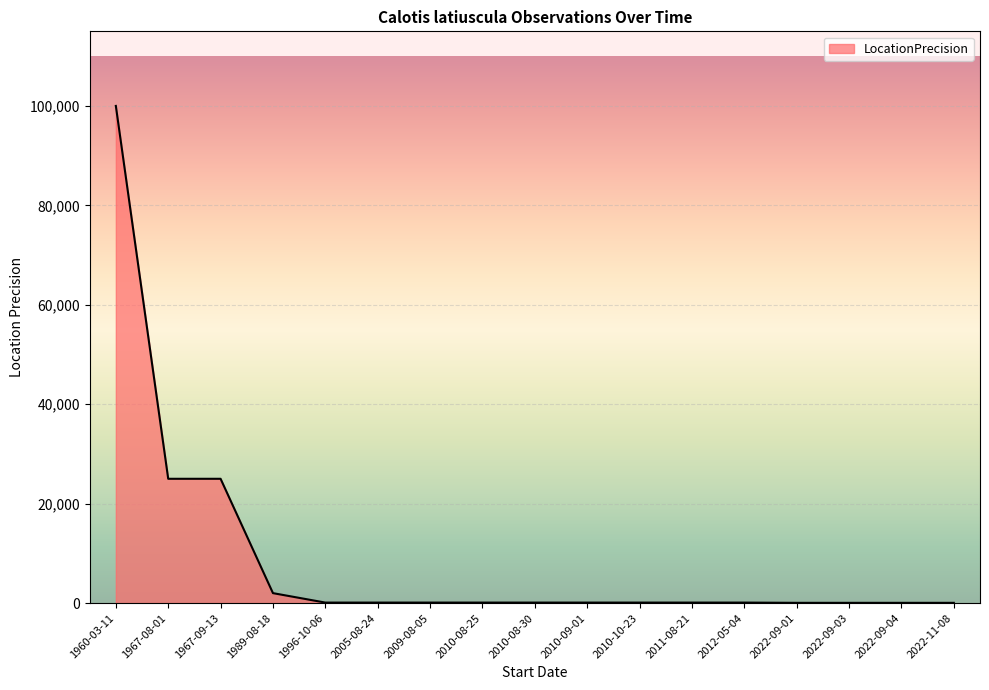

Is it true that the value at 1967-08-01 is 41035?

False